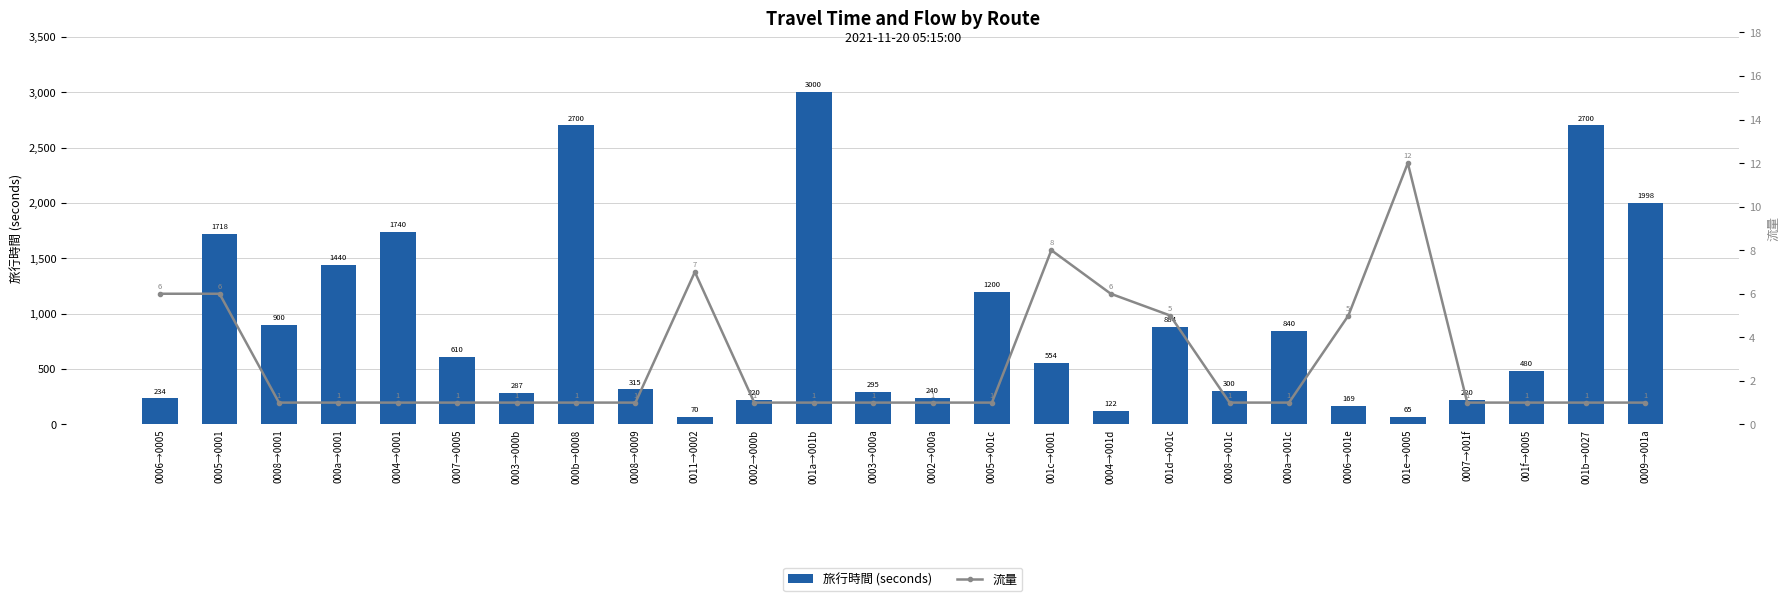

At which category is the sum across all series the highest?

001a→001b